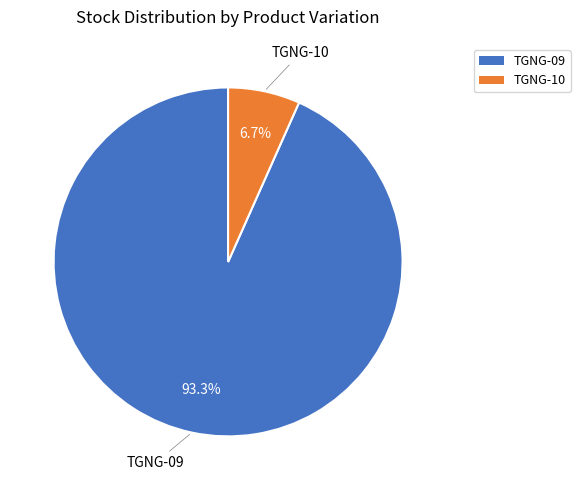

To the nearest percent, what is the combined percentage of TGNG-10 and TGNG-09?

100%